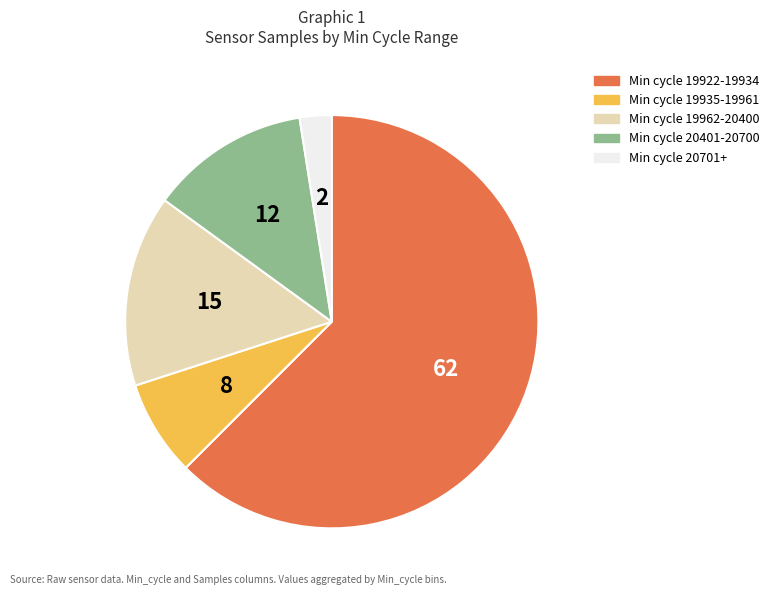

Is there any slice that represents more than half of the pie?

Yes